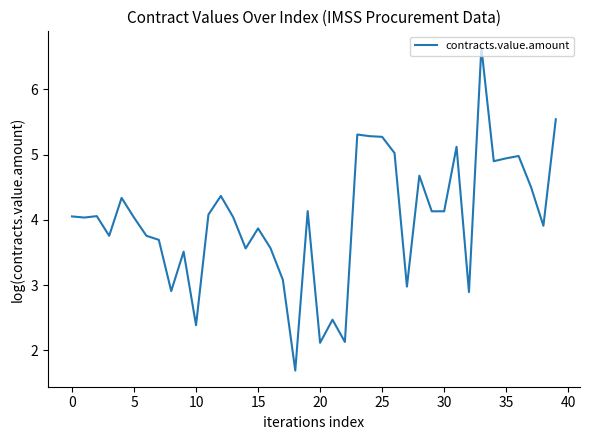

What is the minimum value shown in the chart?

1.7